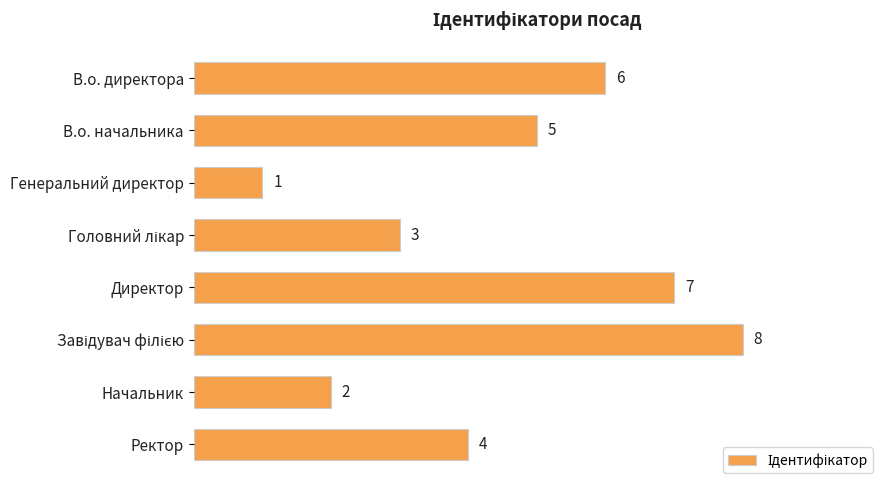

What position from the bottom is В.о. директора?

8